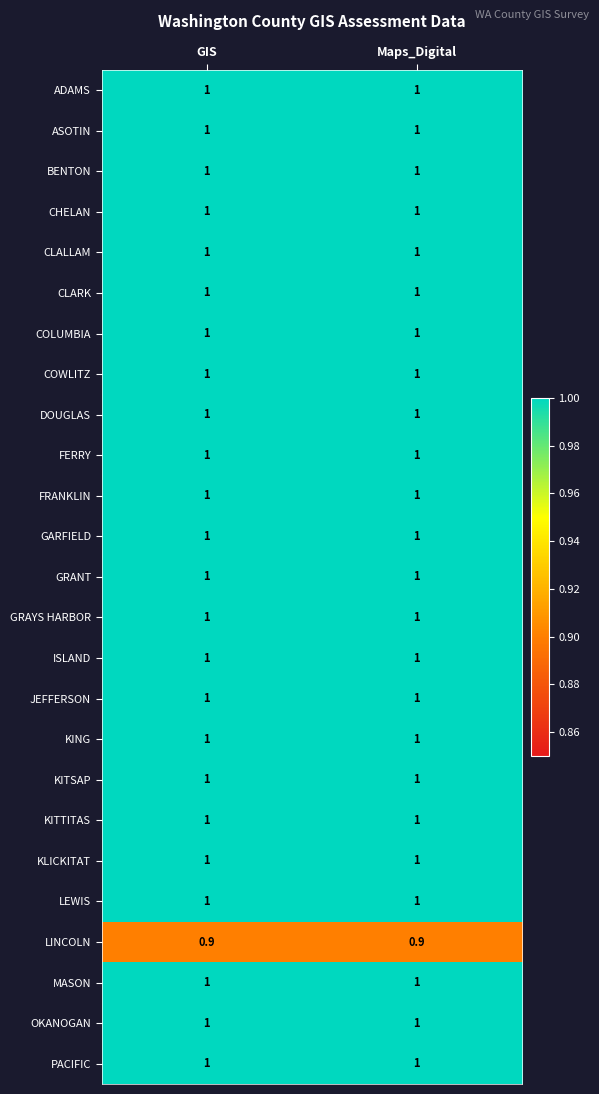

What is the total value across all series at GIS?

24.9